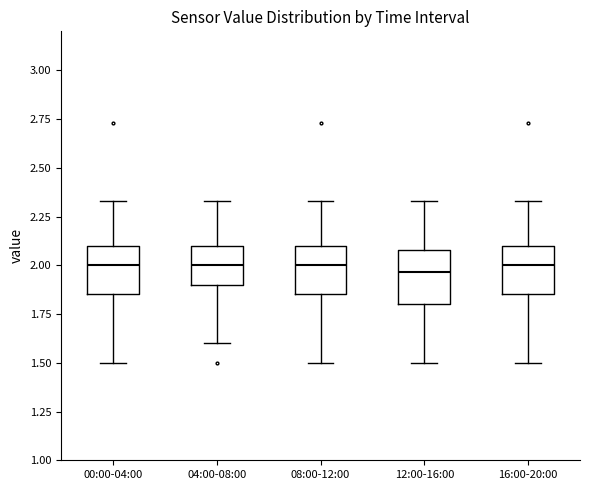

Reading left to right, read every box against the y-axis: the position of its median line, the range the box covers, and the ends of its whiskers. The values are not printed on the chart, so give them approximately, as read against the axis.

00:00-04:00: median 2.00, box 1.85 to 2.10, whiskers 1.50 to 2.35
04:00-08:00: median 2.00, box 1.90 to 2.10, whiskers 1.60 to 2.35
08:00-12:00: median 2.00, box 1.85 to 2.10, whiskers 1.50 to 2.35
12:00-16:00: median 1.95, box 1.80 to 2.10, whiskers 1.50 to 2.35
16:00-20:00: median 2.00, box 1.85 to 2.10, whiskers 1.50 to 2.35